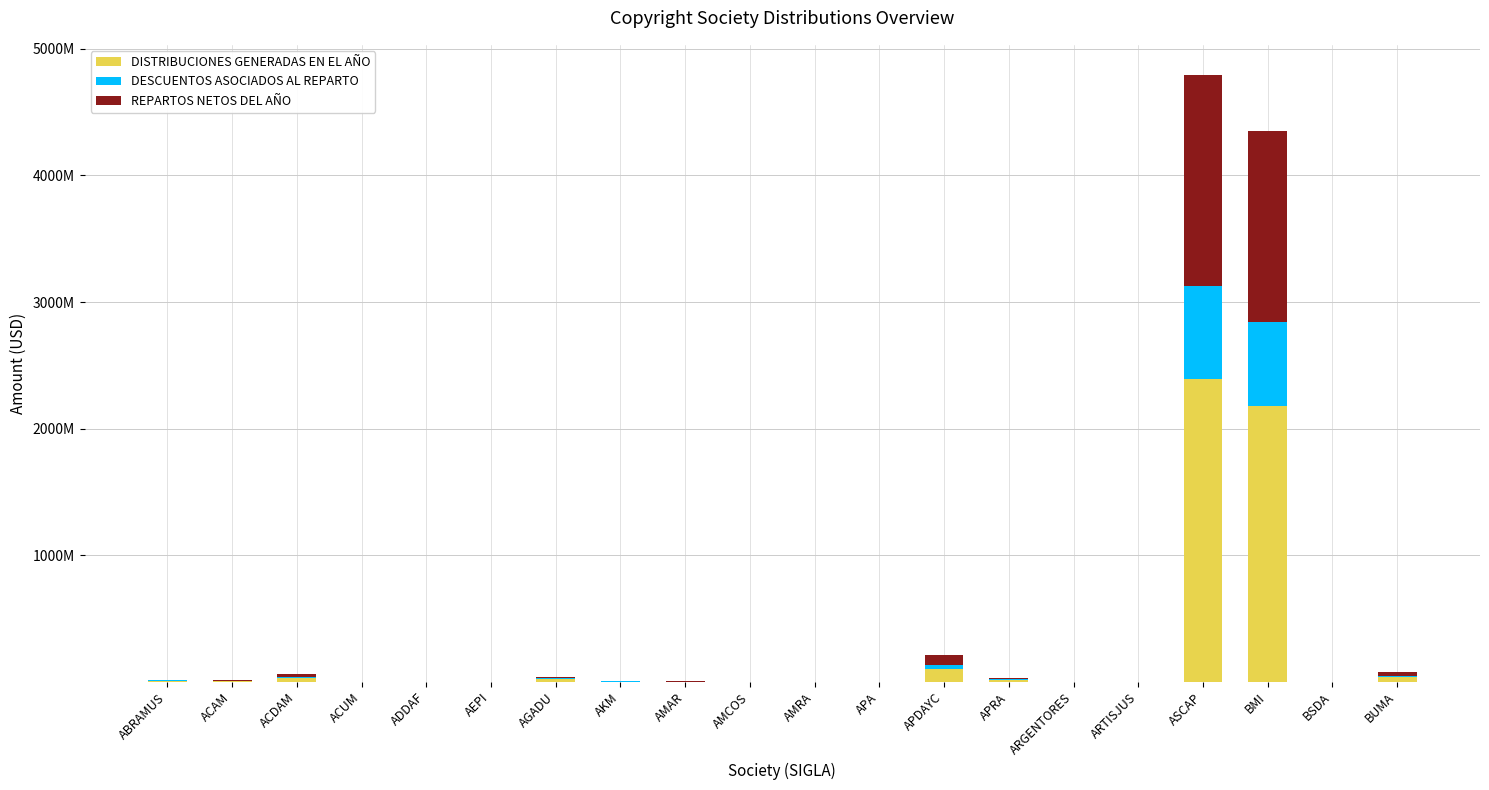

Are the bars horizontal?

No